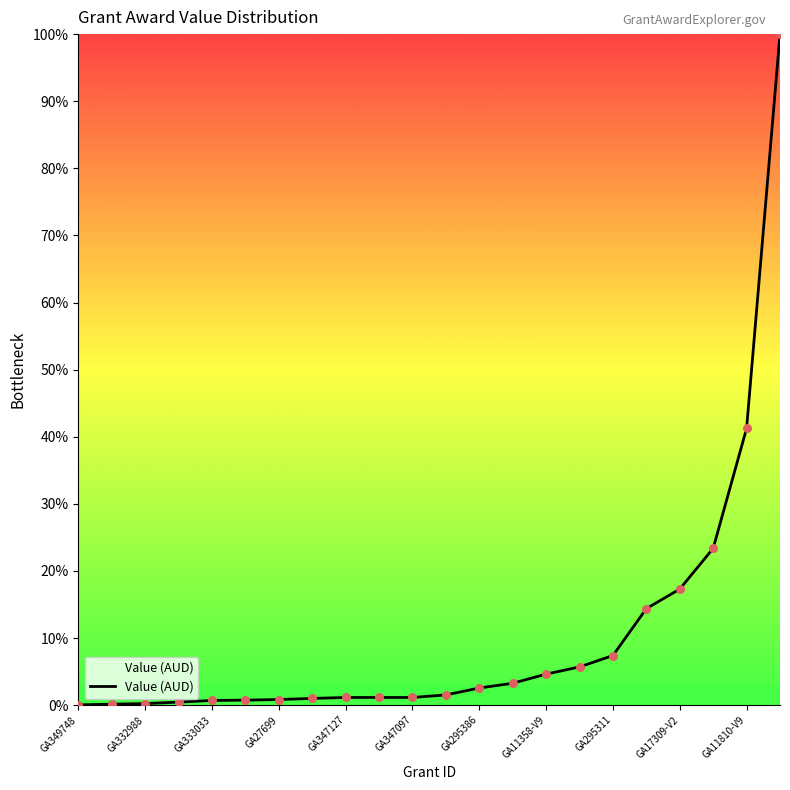

What is the difference between the maximum and minimum values?

100.0